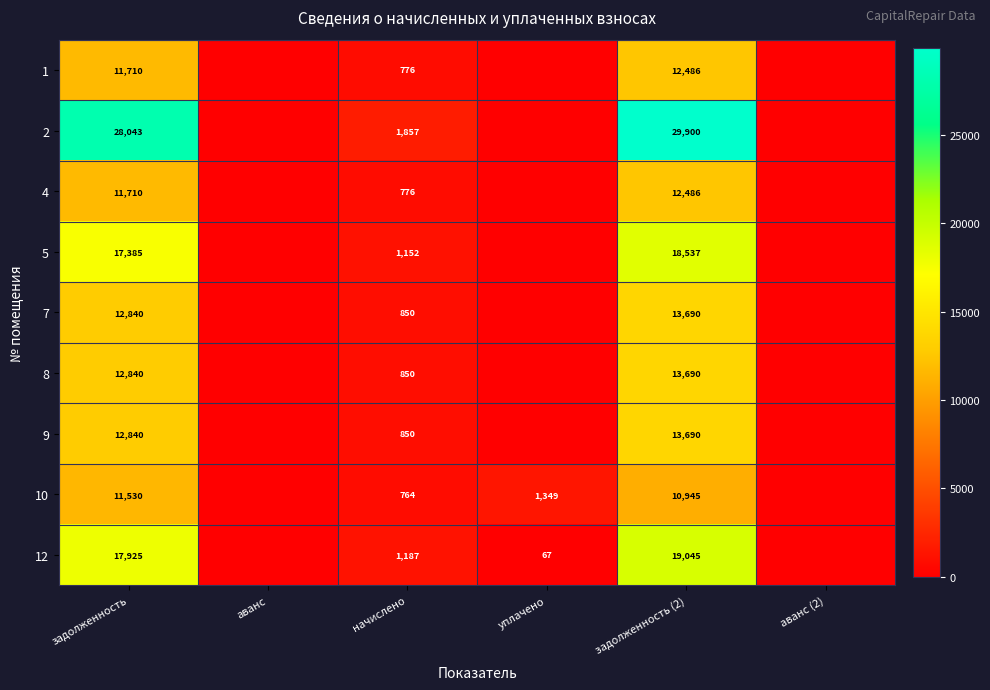

What is the greatest value displayed?

29900.0